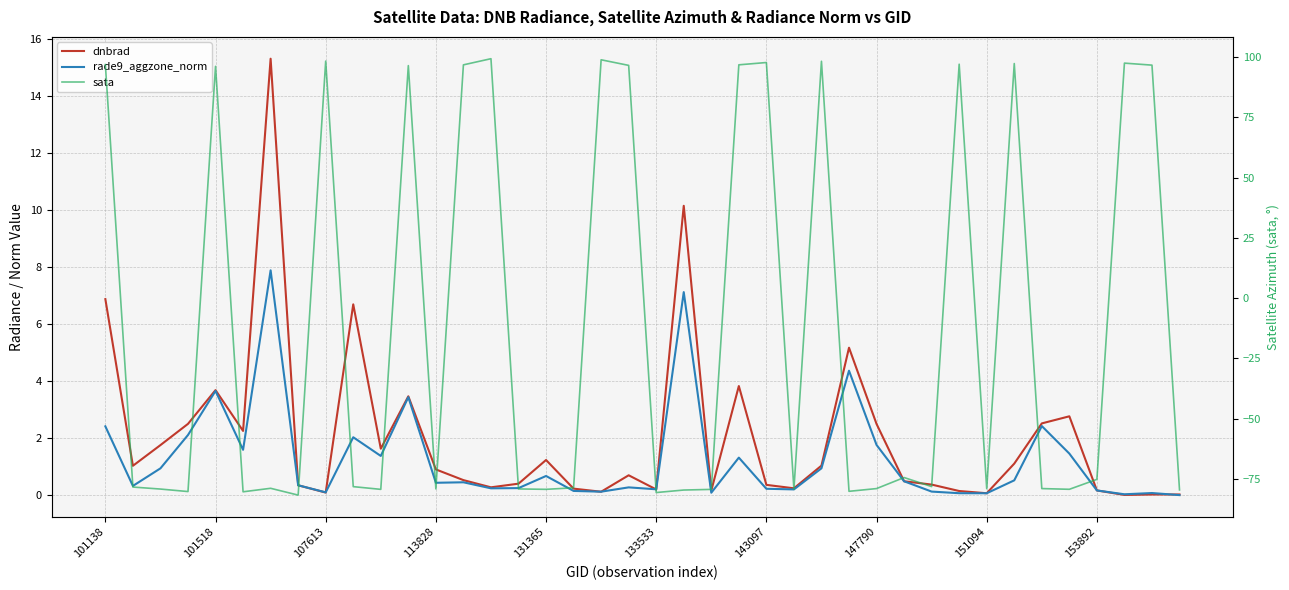

How many categories are shown in the chart?

40